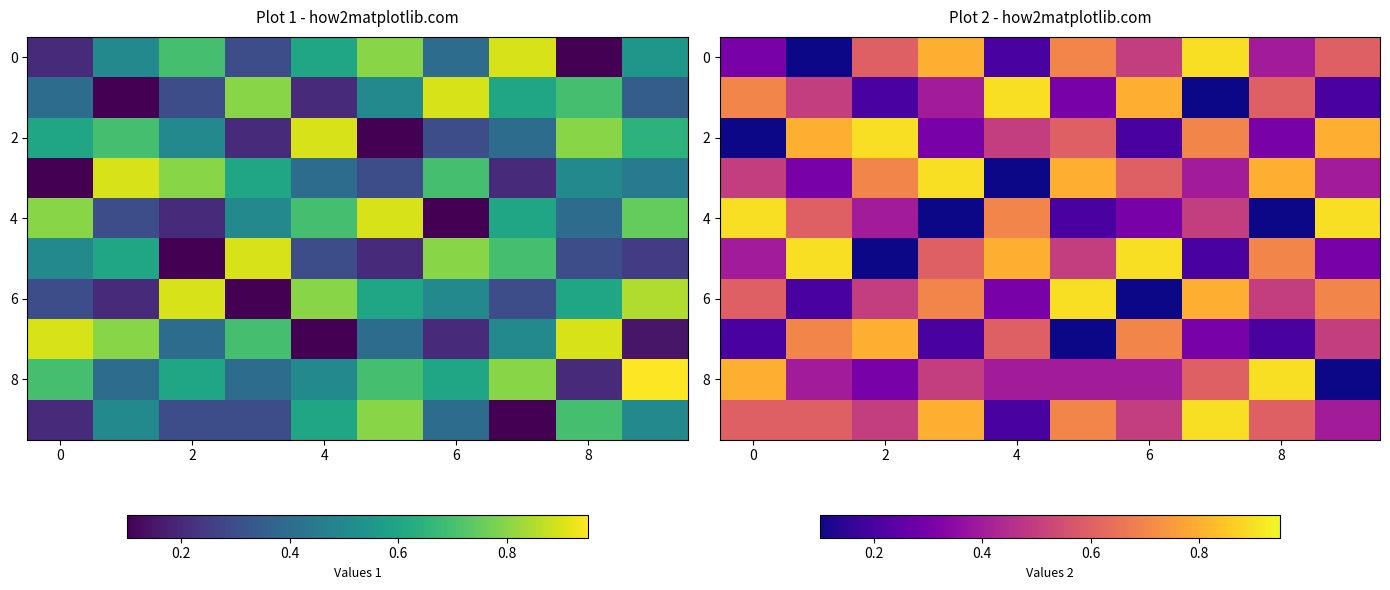

What is the difference between the highest and lowest values at 5?

0.8